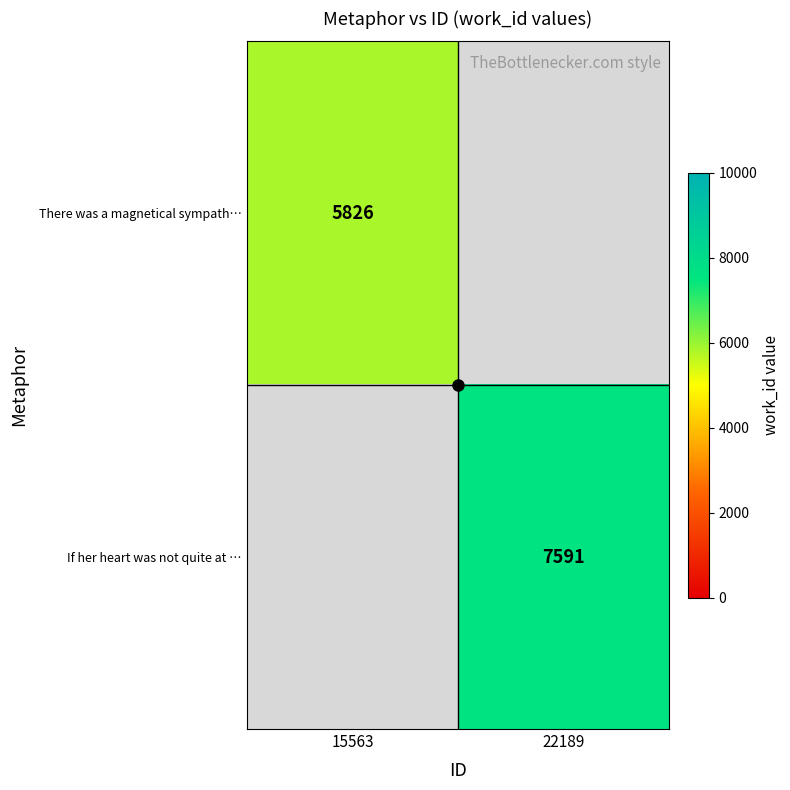

Is it true that If her heart was not quite at … equals 7591.0 at 22189?

True